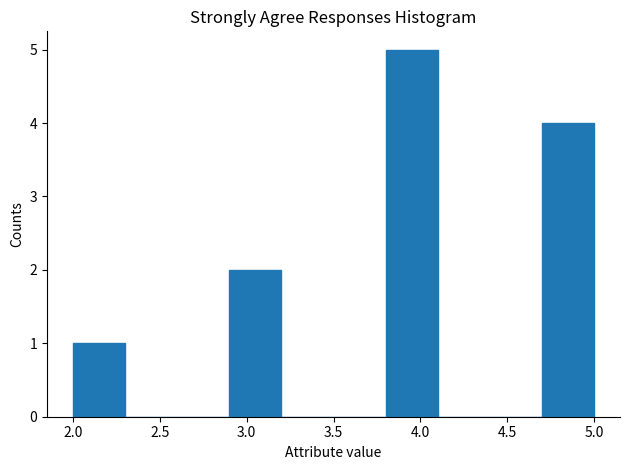

Reading left to right, transcribe this chart: for each bar, give the range it covers on the x-axis and its height. The values are not printed on the chart, so give them approximately, as read against the axis.

2.0 to 2.3: 1
2.3 to 2.6: 0
2.6 to 2.9: 0
2.9 to 3.2: 2
3.2 to 3.5: 0
3.5 to 3.8: 0
3.8 to 4.1: 5
4.1 to 4.4: 0
4.4 to 4.7: 0
4.7 to 5.0: 4